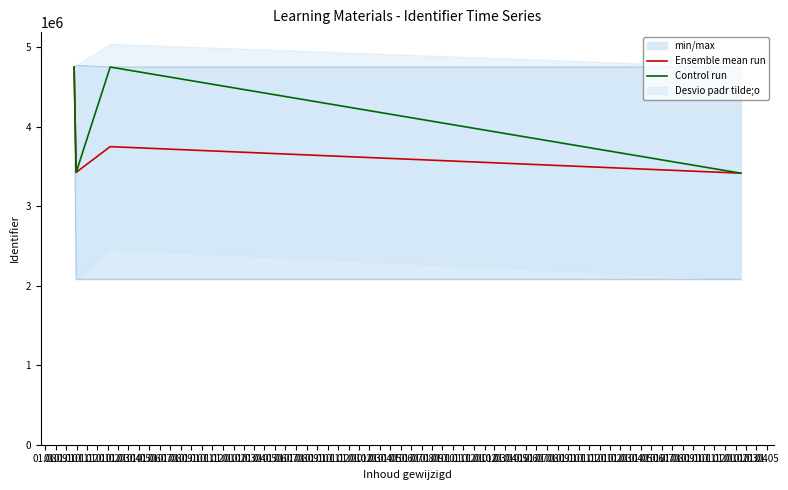

At 01.10, list the series in order from largest to smallest.

Control run, Ensemble mean run